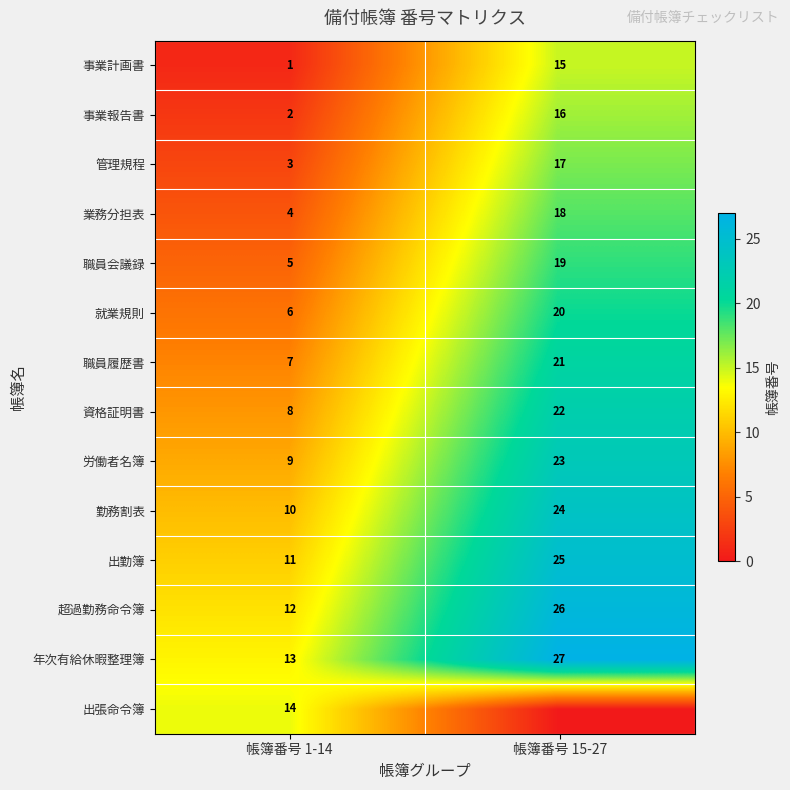

What is the approximate value of 労働者名簿 at 帳簿番号 15-27, to the nearest 5?

25